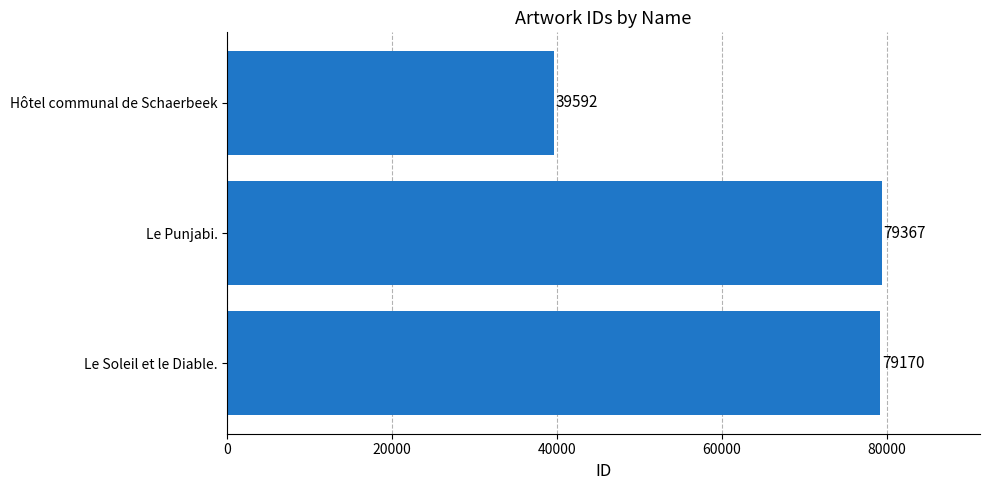

True or false: the data shows 39592 at Hôtel communal de Schaerbeek.

True